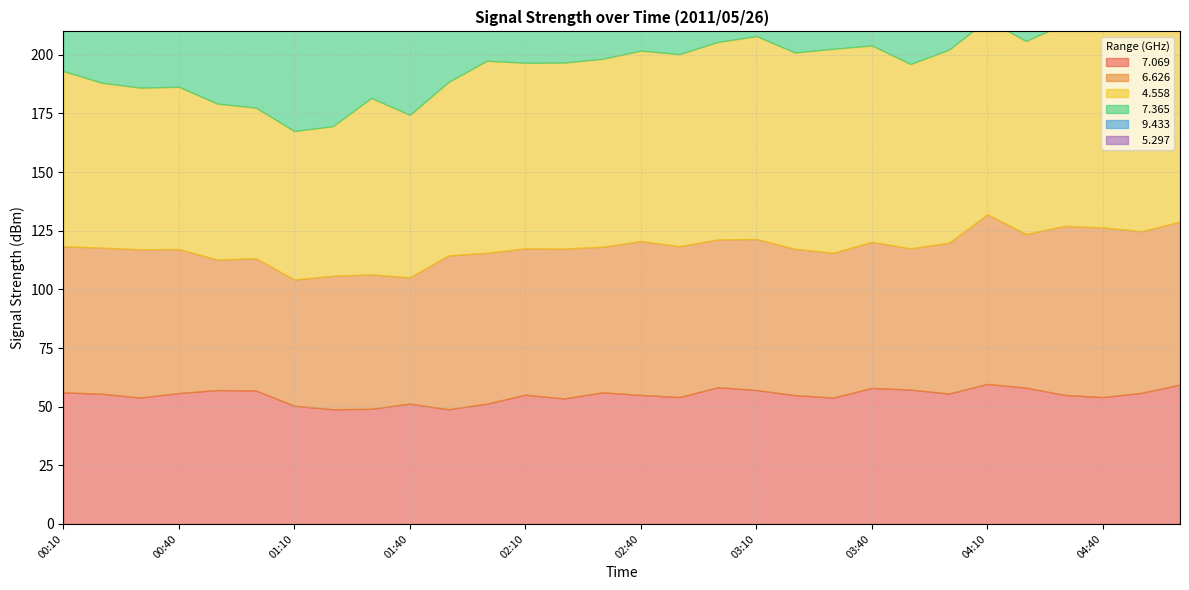

Where does the   7.069 series first go above 55?

00:10